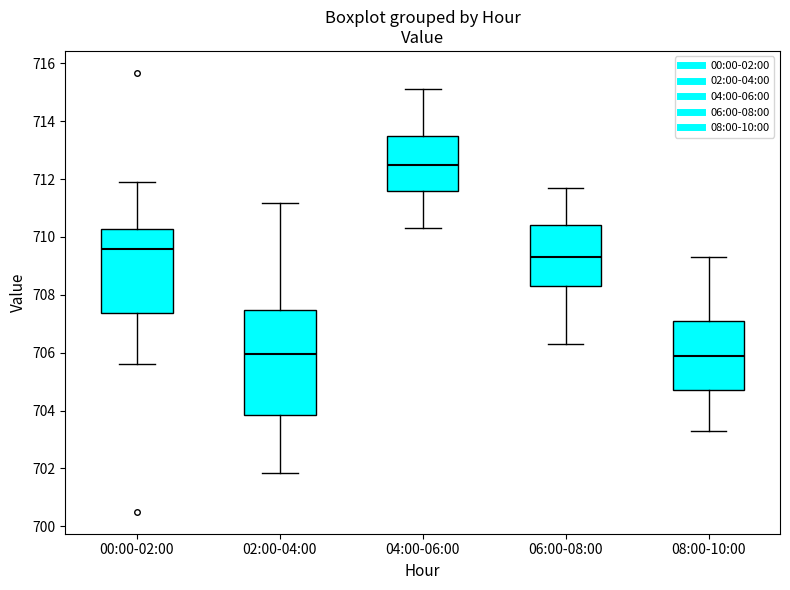

Reading left to right, read every box against the y-axis: the position of its median line, the range the box covers, and the ends of its whiskers. The values are not printed on the chart, so give them approximately, as read against the axis.

00:00-02:00: median 709.6, box 707.4 to 710.2, whiskers 705.6 to 712.0
02:00-04:00: median 706.0, box 703.8 to 707.4, whiskers 701.8 to 711.2
04:00-06:00: median 712.6, box 711.6 to 713.6, whiskers 710.4 to 715.2
06:00-08:00: median 709.4, box 708.4 to 710.4, whiskers 706.4 to 711.8
08:00-10:00: median 706.0, box 704.8 to 707.2, whiskers 703.4 to 709.4